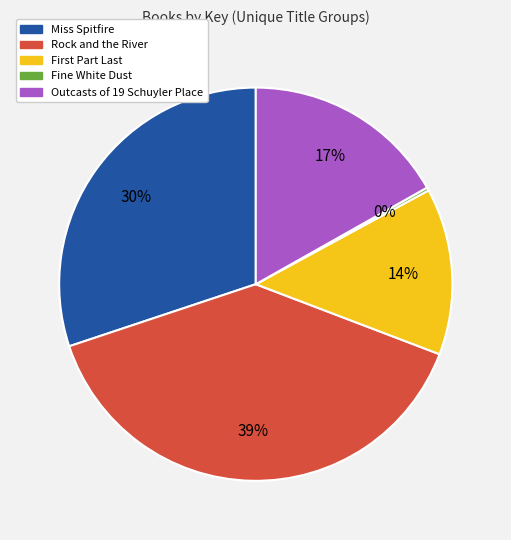

To the nearest percent, what portion does Outcasts of 19 Schuyler Place represent?

17%